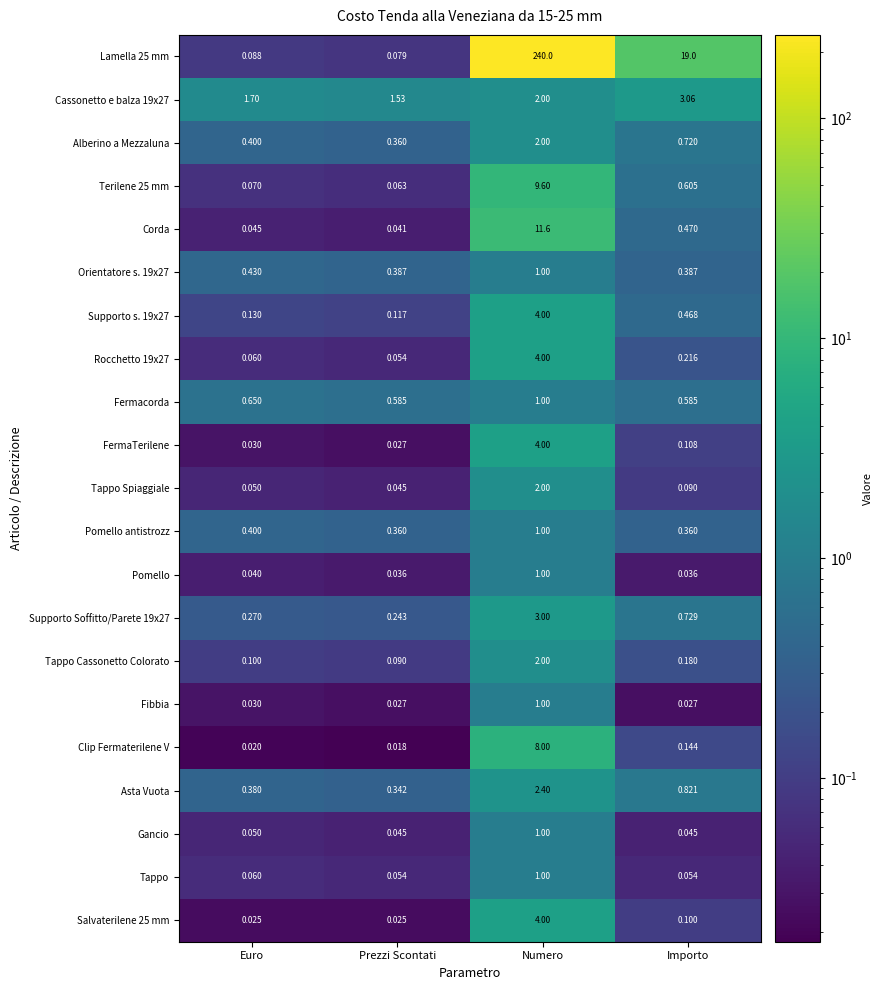

At which label is Asta Vuota closest to 1?

Importo